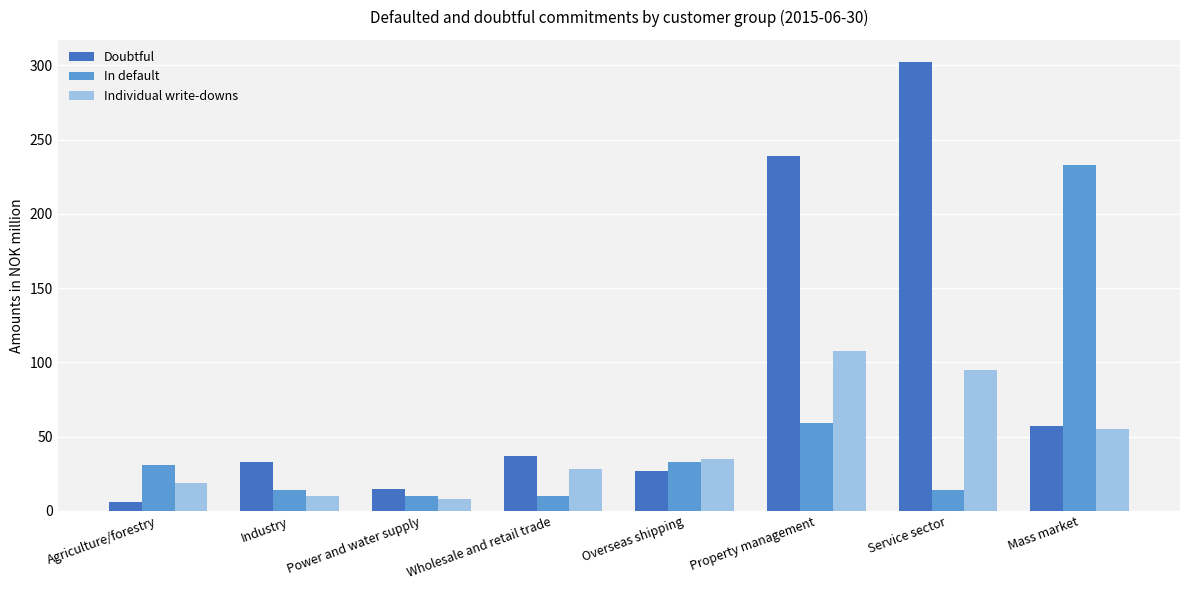

What is the label of the 7th bar from the left?

Service sector